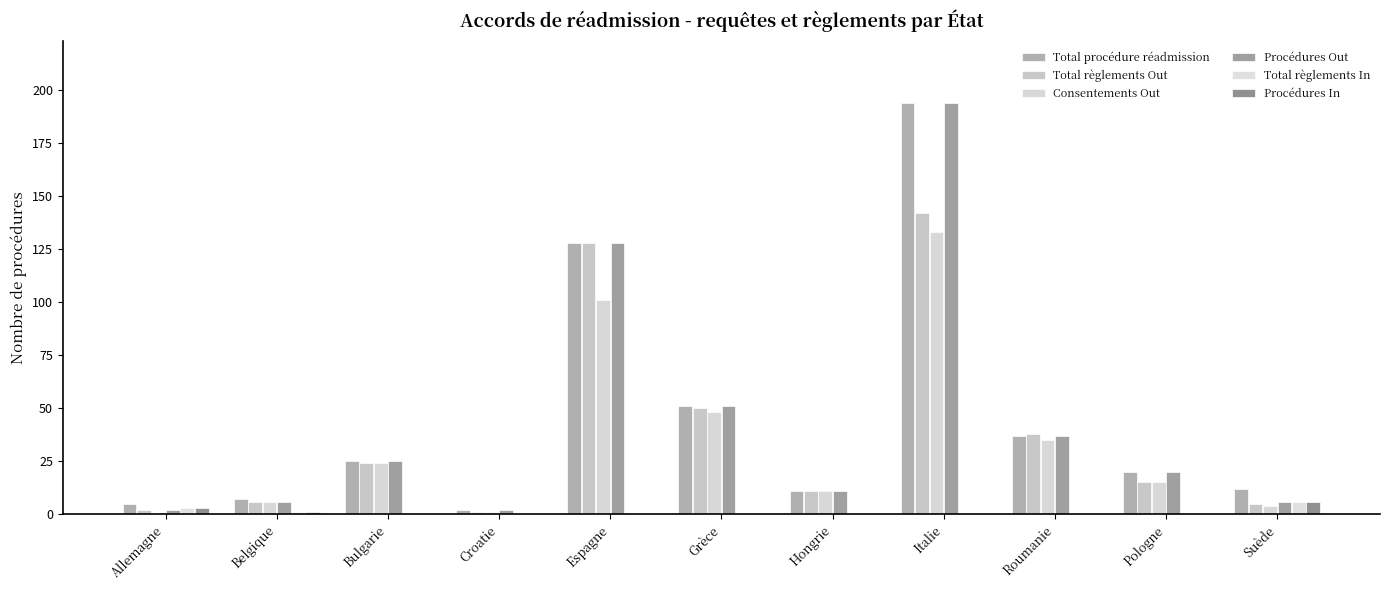

Rank the series by their maximum value, from highest to lowest.

Total procédure réadmission, Procédures Out, Total règlements Out, Consentements Out, Total règlements In, Procédures In